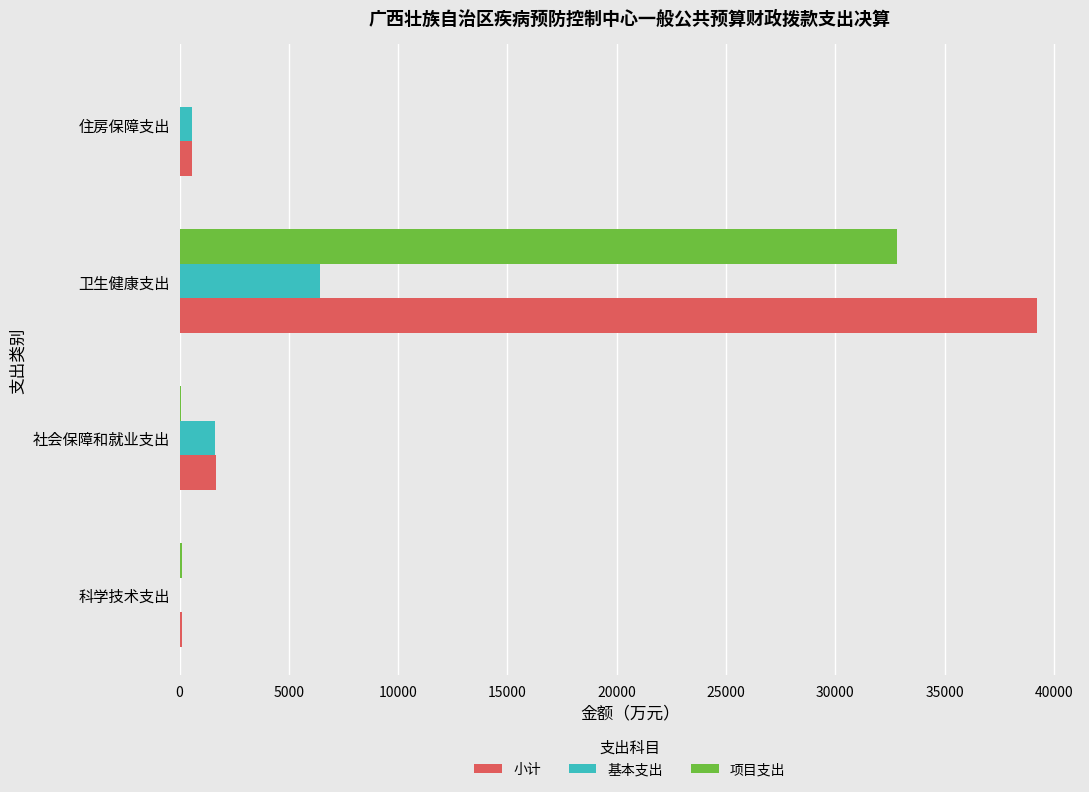

What is the sum of all 基本支出 values?

8623.8